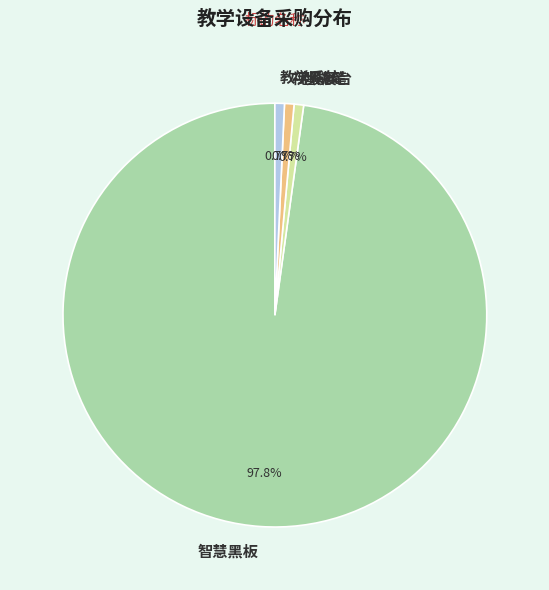

What is the largest slice in the pie chart?

智慧黑板